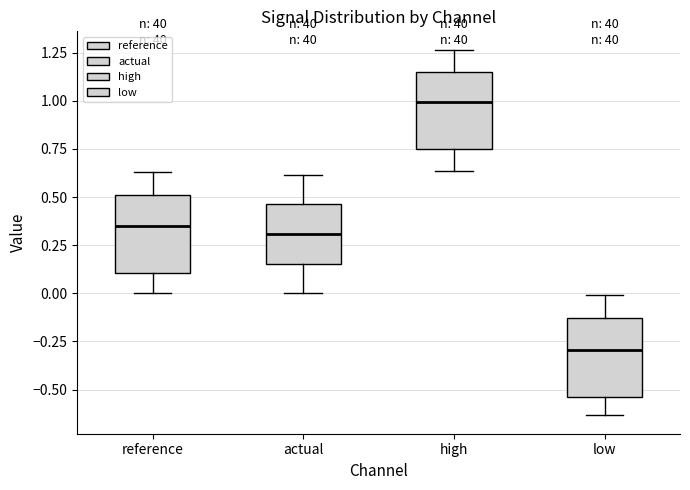

Reading left to right, read every box against the y-axis: the position of its median line, the range the box covers, and the ends of its whiskers. The values are not printed on the chart, so give them approximately, as read against the axis.

reference: median 0.35, box 0.10 to 0.50, whiskers 0.00 to 0.65
actual: median 0.30, box 0.15 to 0.45, whiskers 0.00 to 0.60
high: median 1.00, box 0.75 to 1.15, whiskers 0.65 to 1.25
low: median -0.30, box -0.55 to -0.15, whiskers -0.65 to 0.00